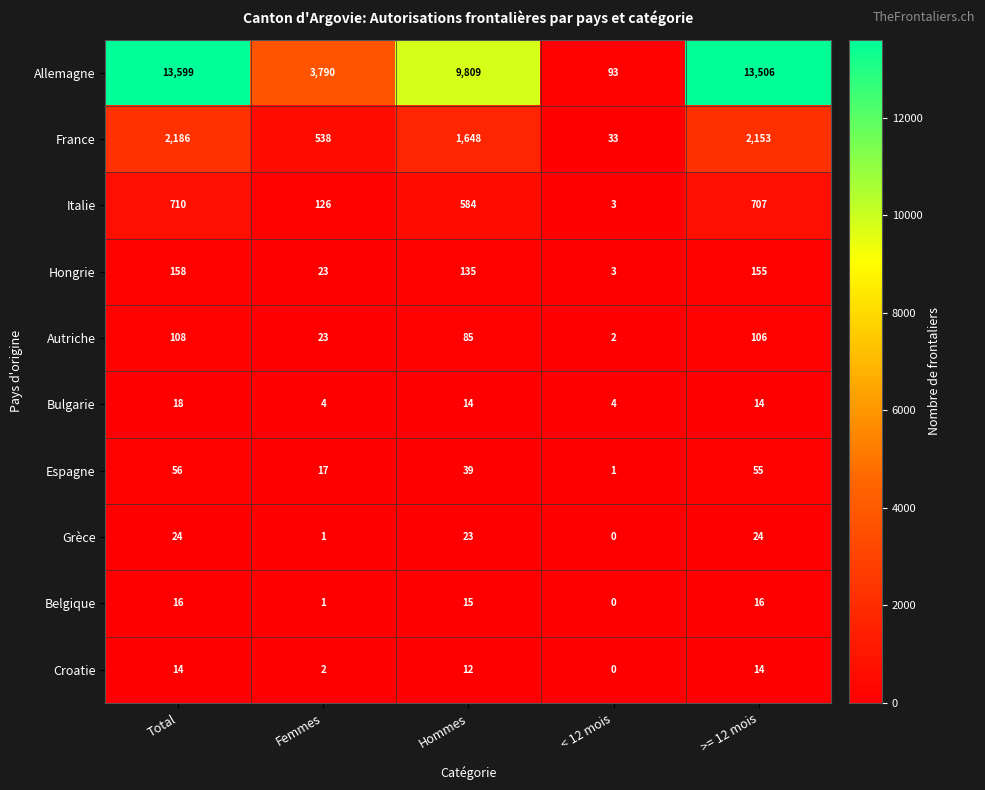

Which label corresponds to the largest value in the chart?

Total